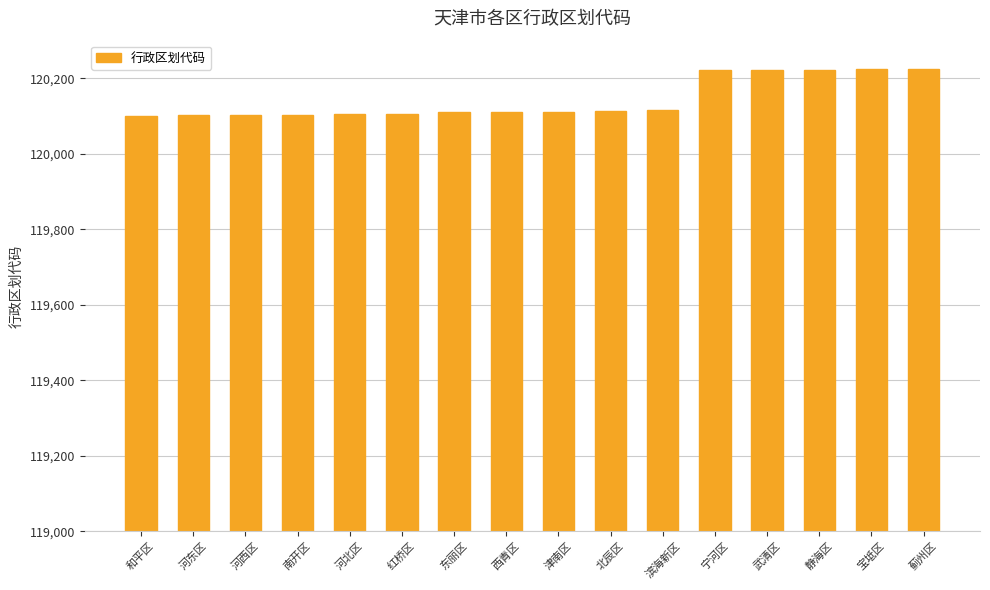

How many distinct data groups are displayed?

1